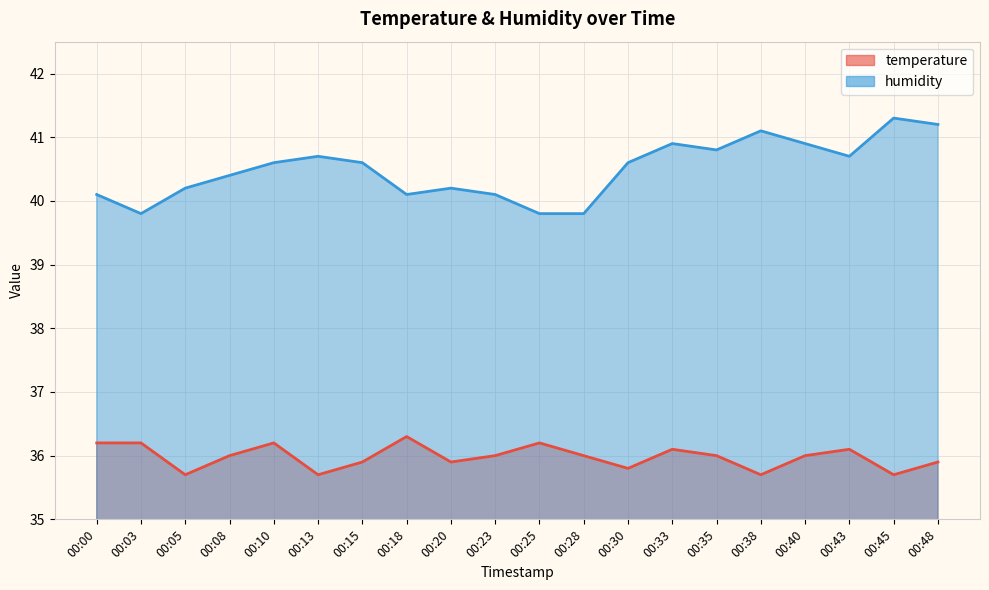

True or false: temperature and humidity cross at least once.

False